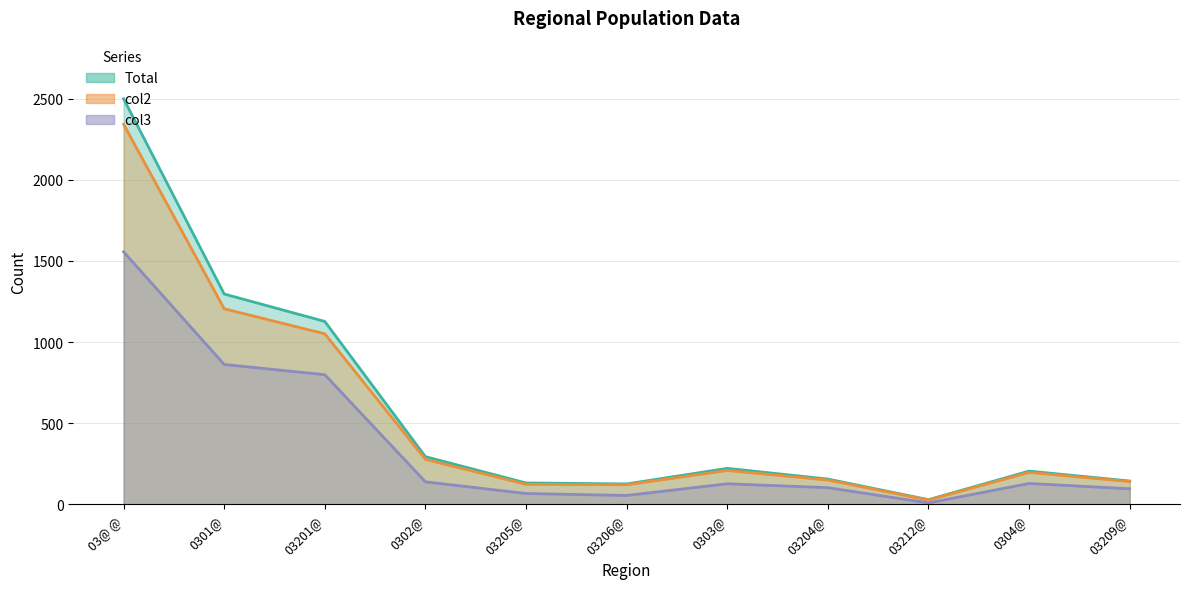

Which series has the largest total across all categories?

Total